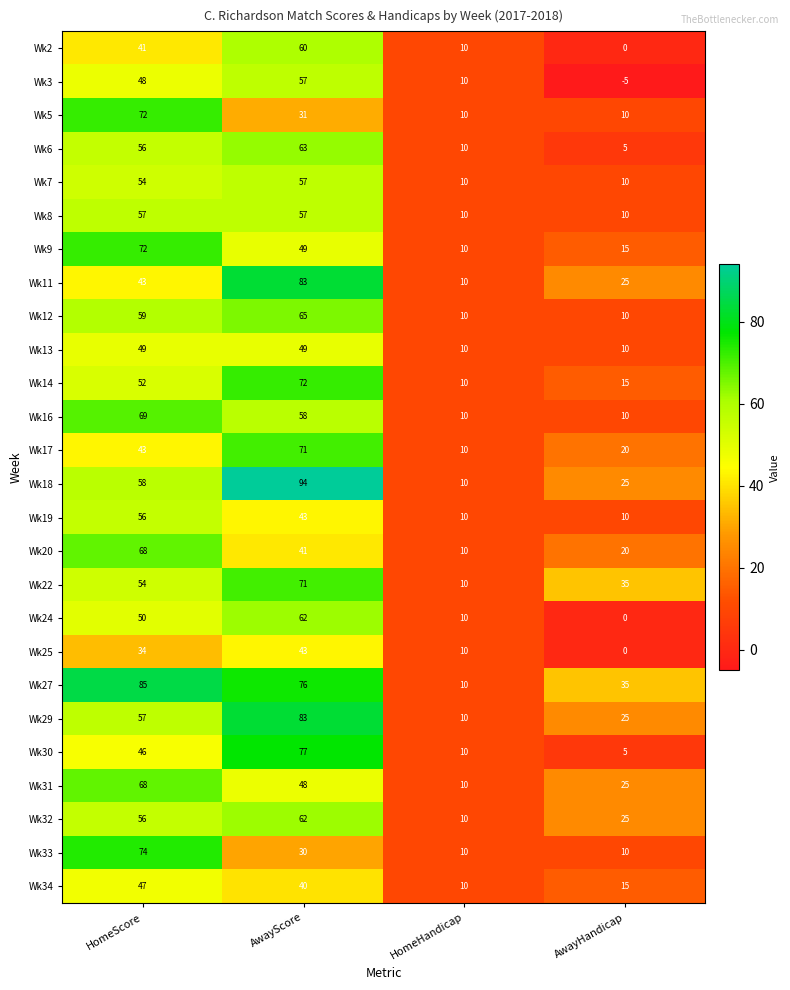

Count the Wk29 values in the range 25 to 83.

3